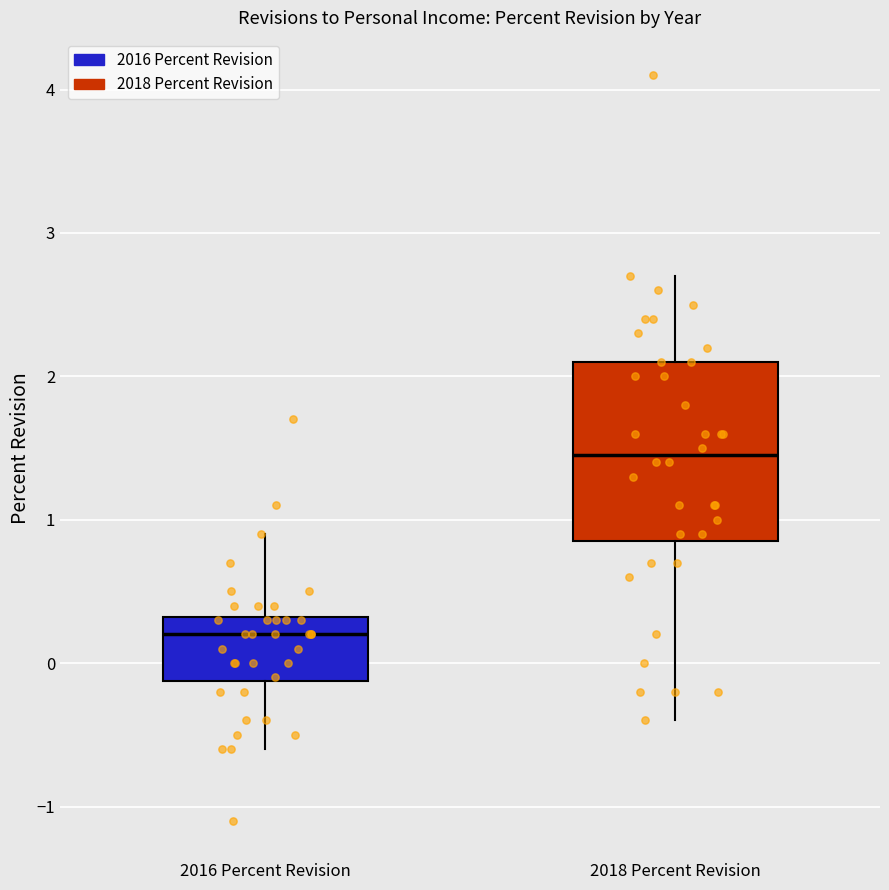

Which box is the tallest, from its lower edge to its upper edge?

2018 Percent Revision